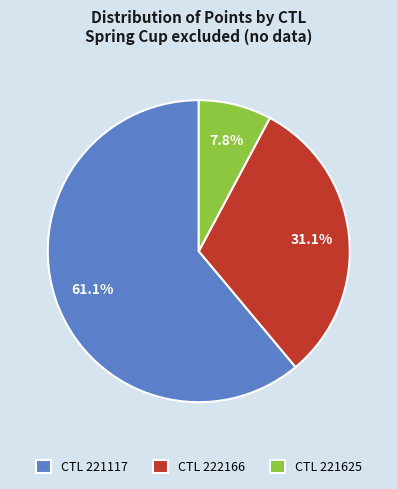

Which slice is the largest?

CTL 221117